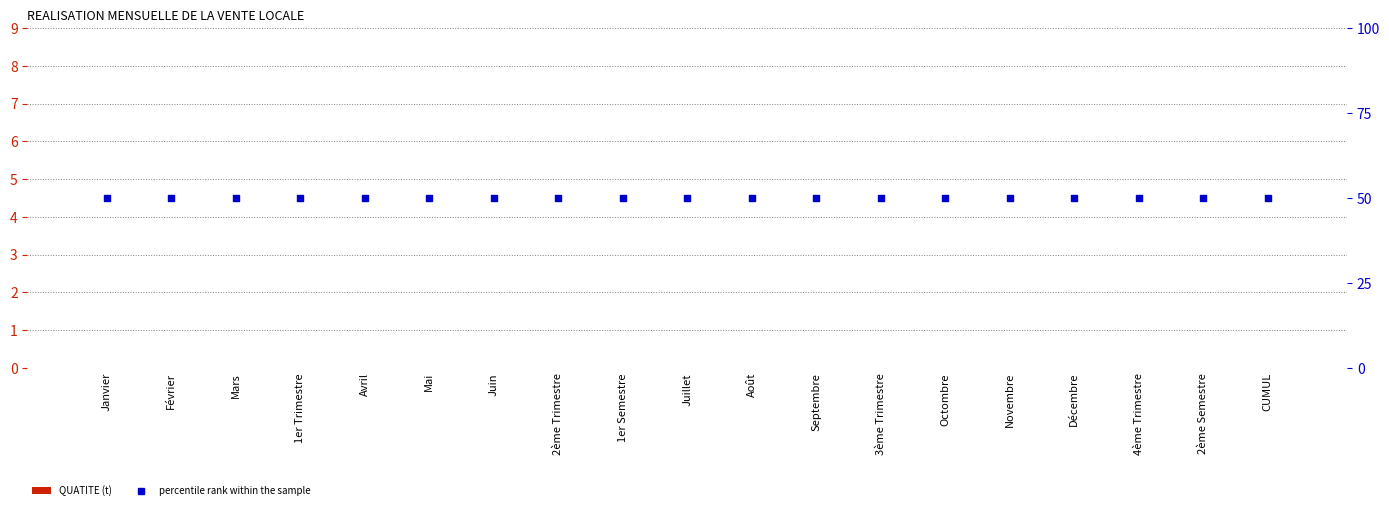

Which series has the largest total across all categories?

percentile rank within the sample